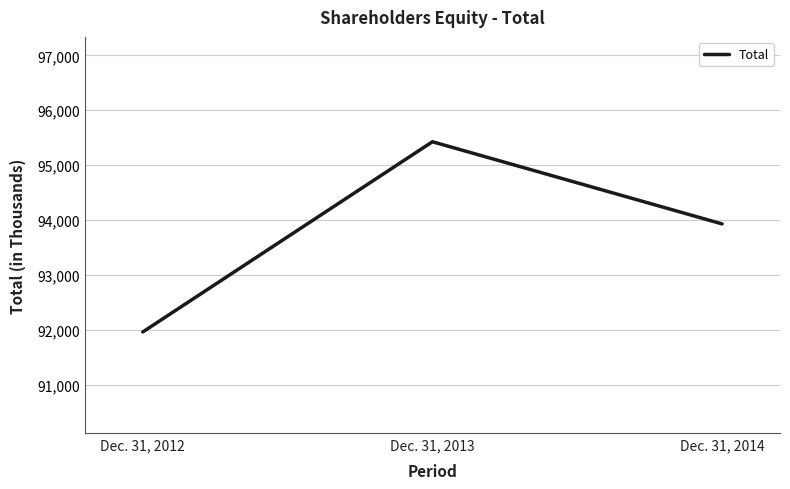

How many distinct data groups are displayed?

1